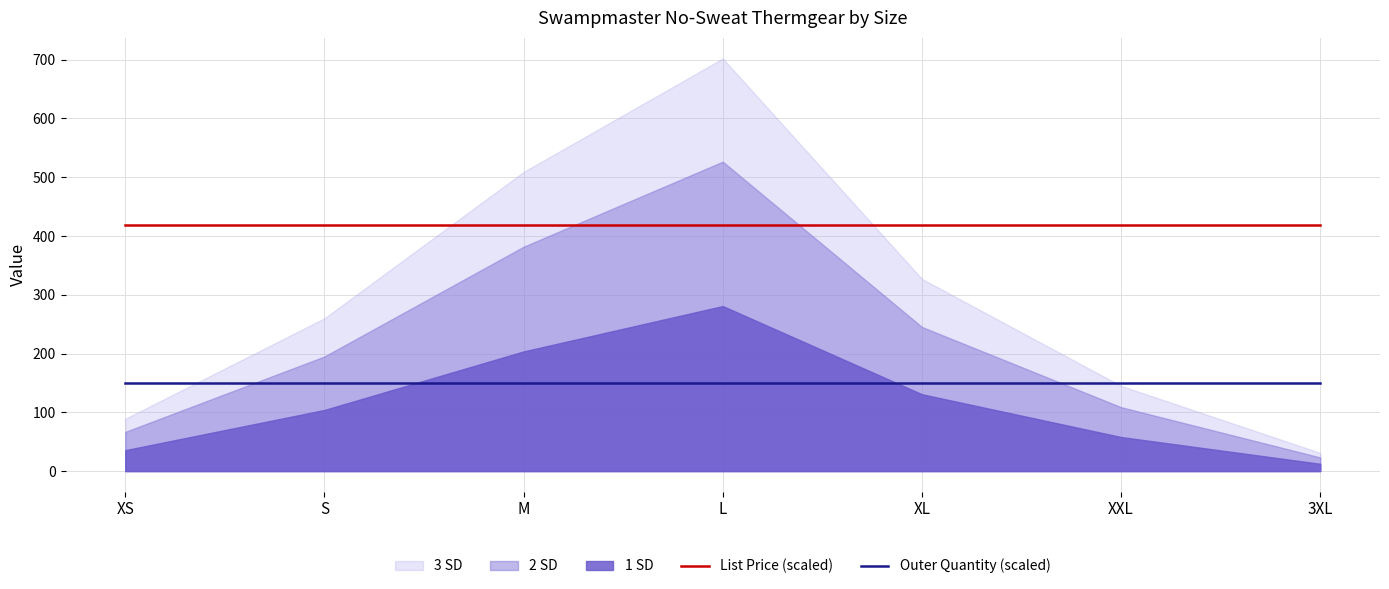

What is the minimum value for Outer Quantity (scaled)?

150